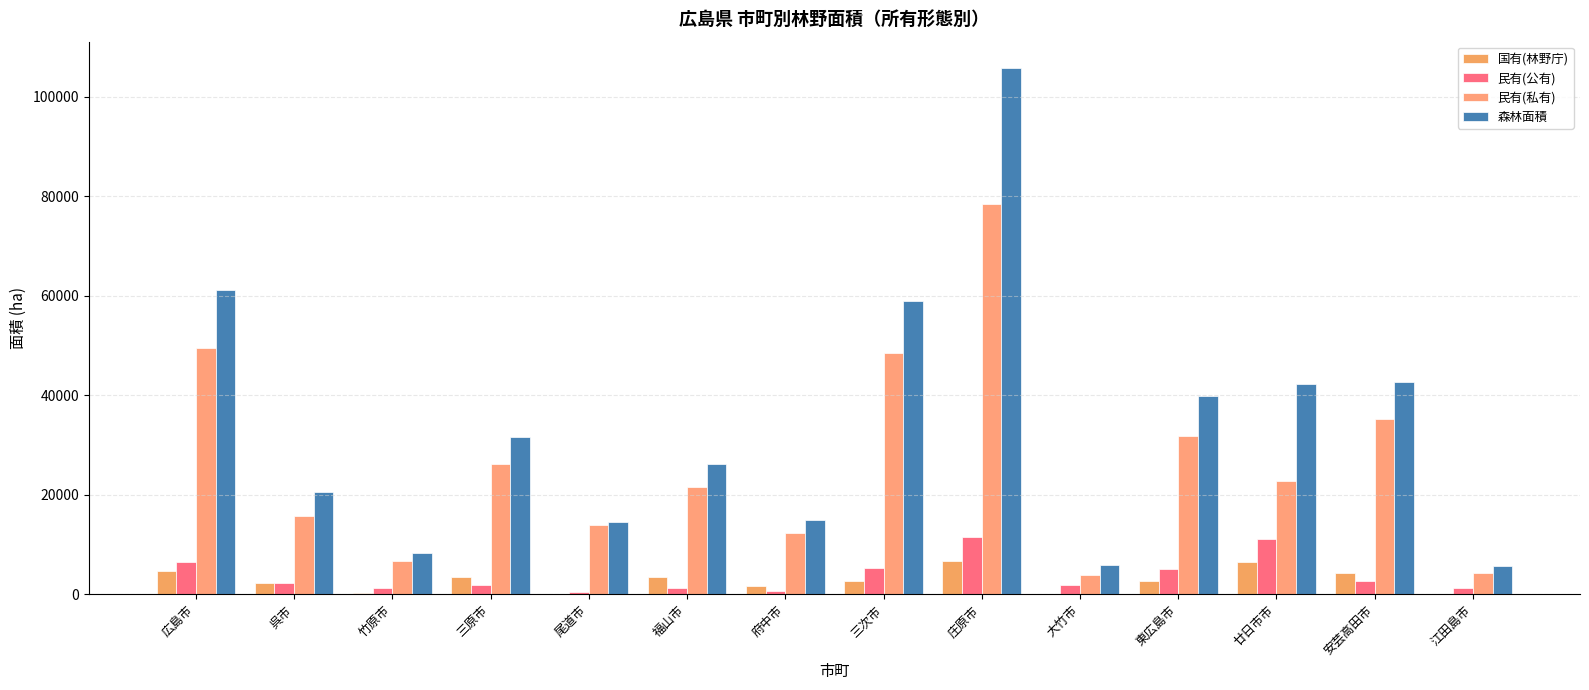

How many groups of bars are there?

14